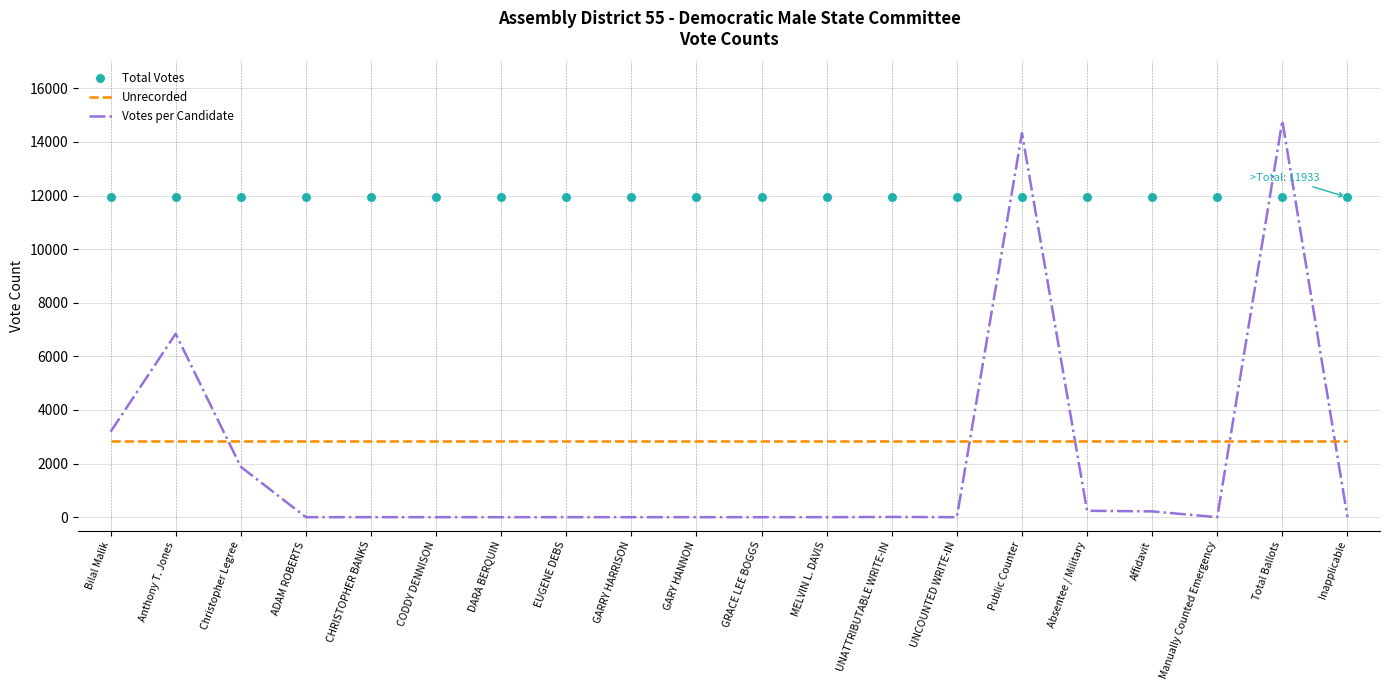

How many times do Total Votes and Votes per Candidate cross each other?

4